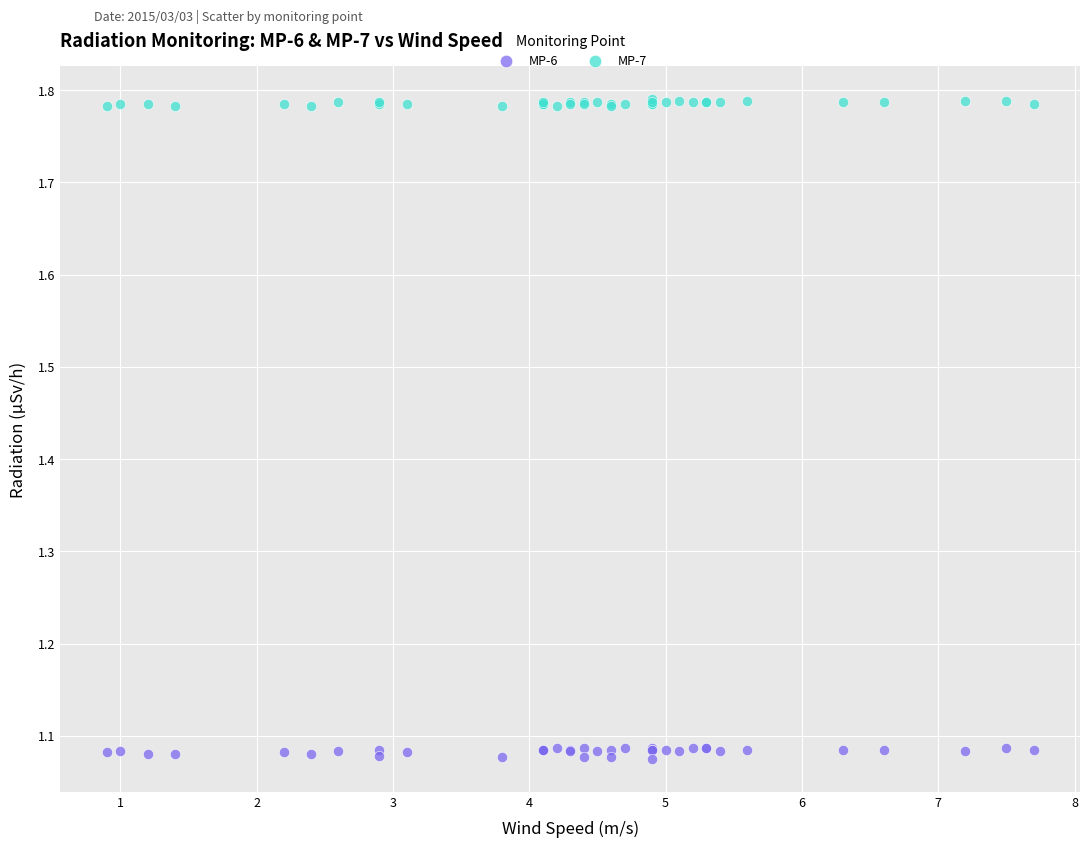

What is the X range (max minus min) for the scatter plot?

6.8